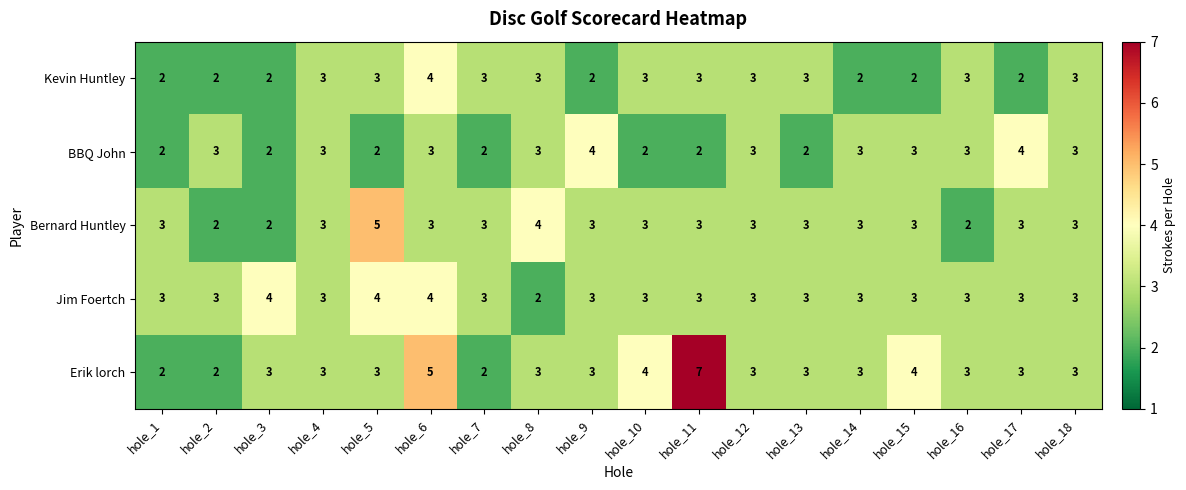

What is the sum of all Bernard Huntley values?

54